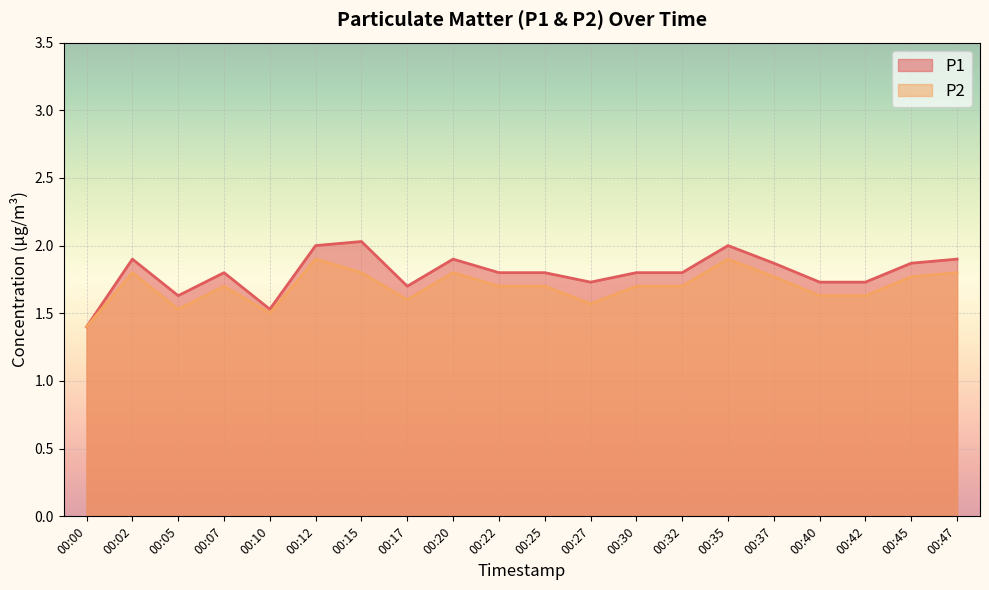

At how many categories does at least one series exceed 1?

20